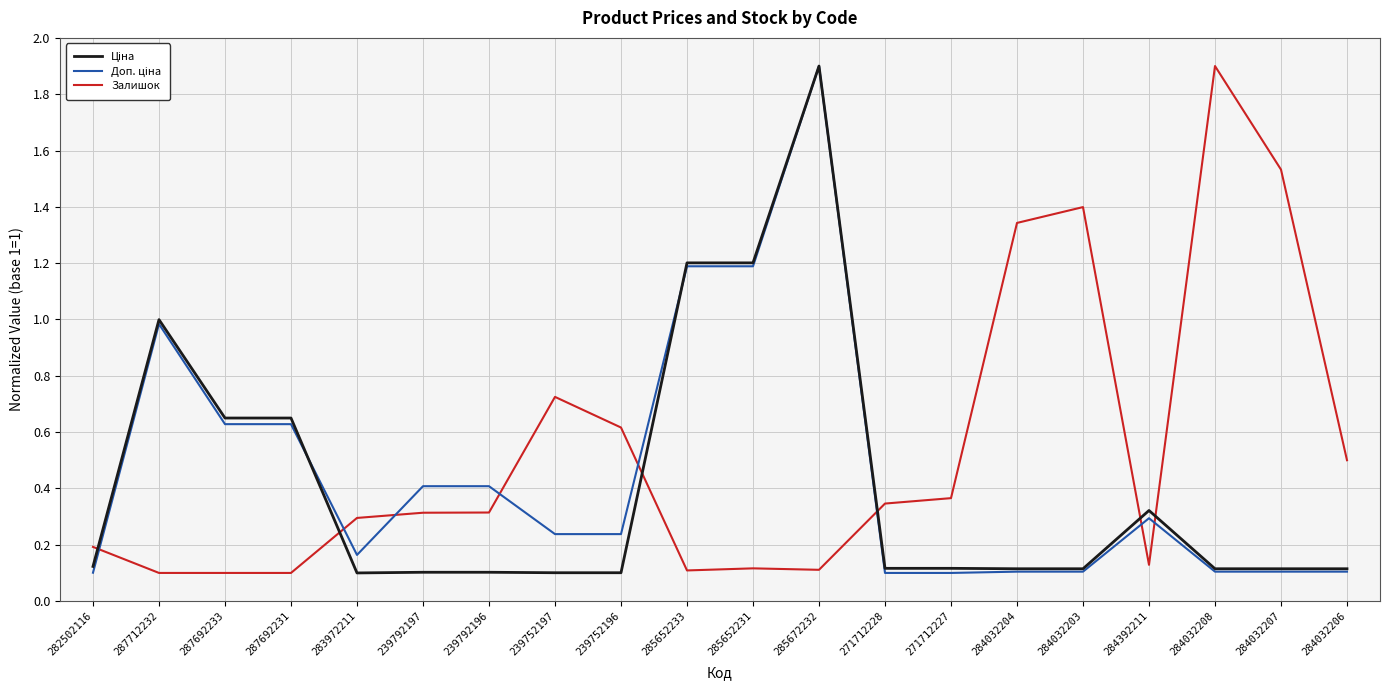

Which category has the highest value in the Залишок series?

284032208